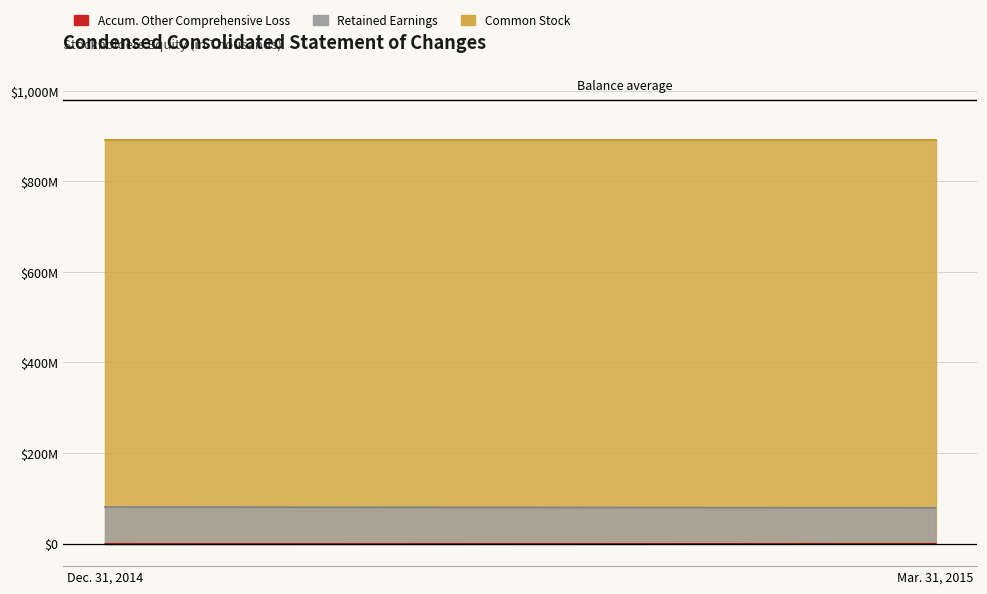

The Retained earnings series shows 121726 at Dec. 31, 2014. True or false?

False